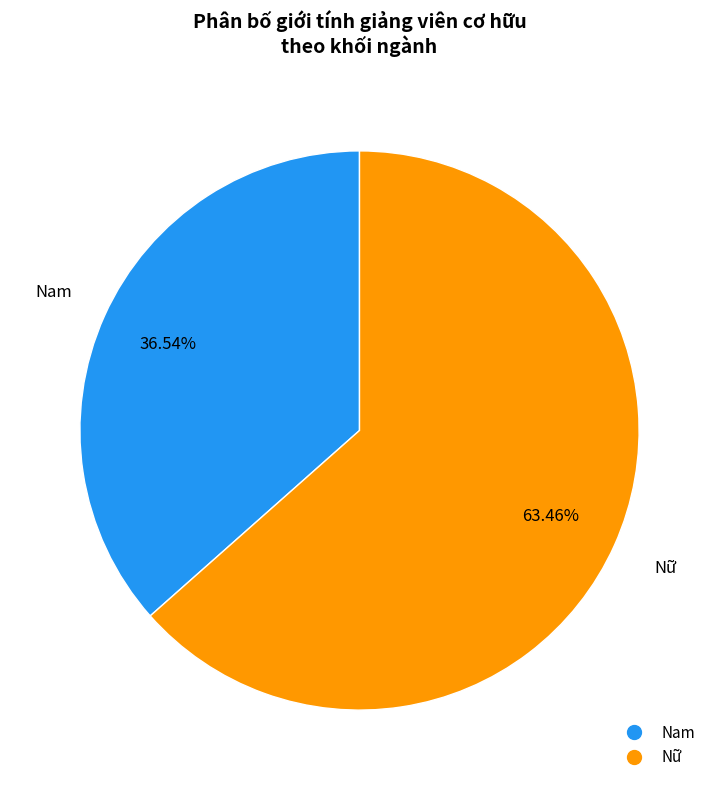

Is there any slice that represents more than half of the pie?

Yes